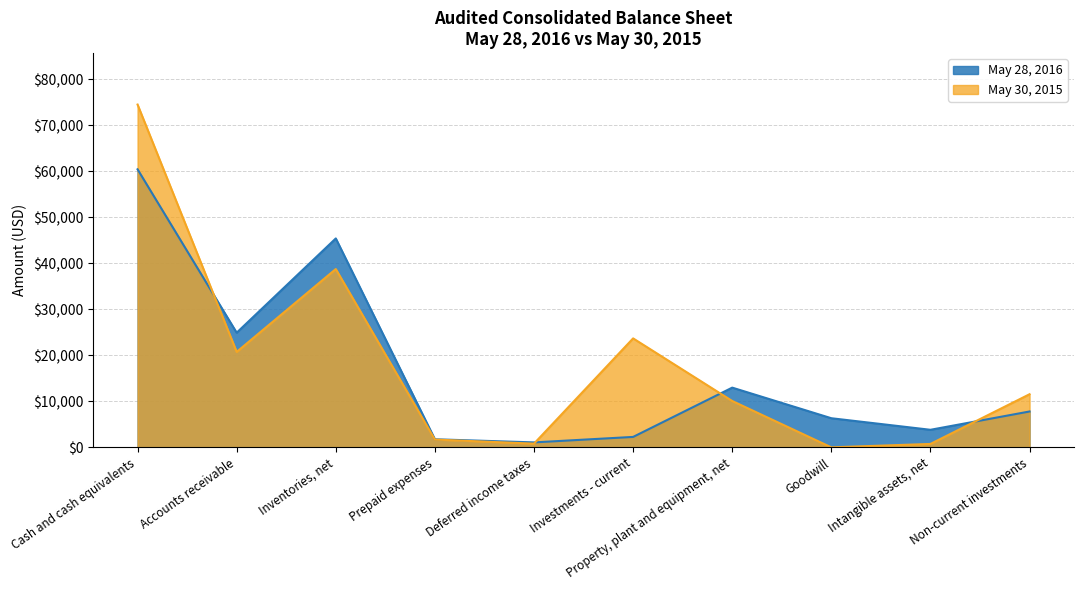

How many times do May 28, 2016 and May 30, 2015 cross each other?

4